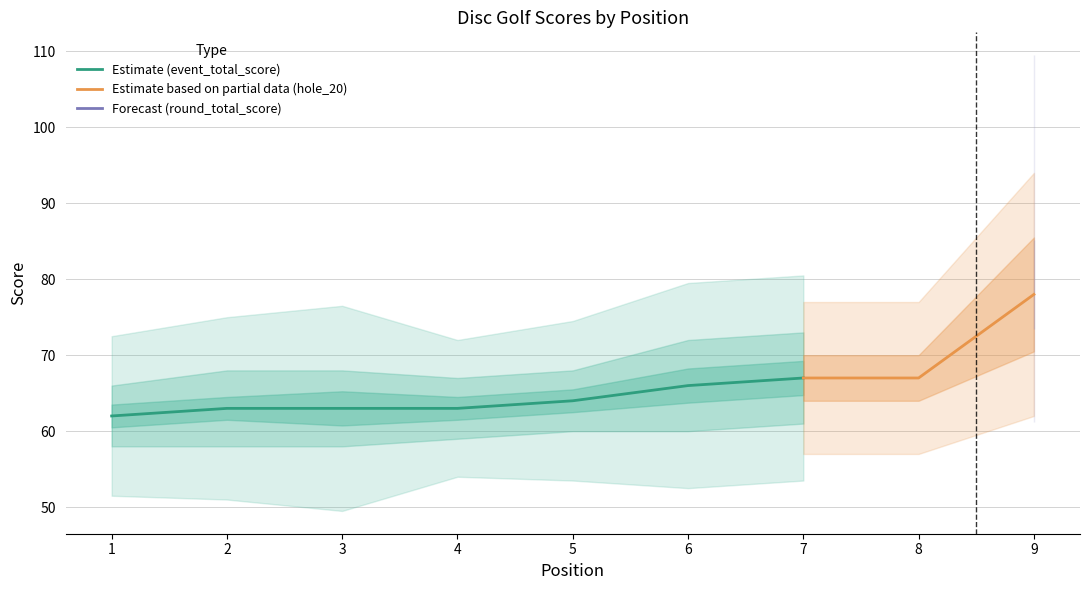

The Estimate (event_total_score) series shows 106 at 5. True or false?

False